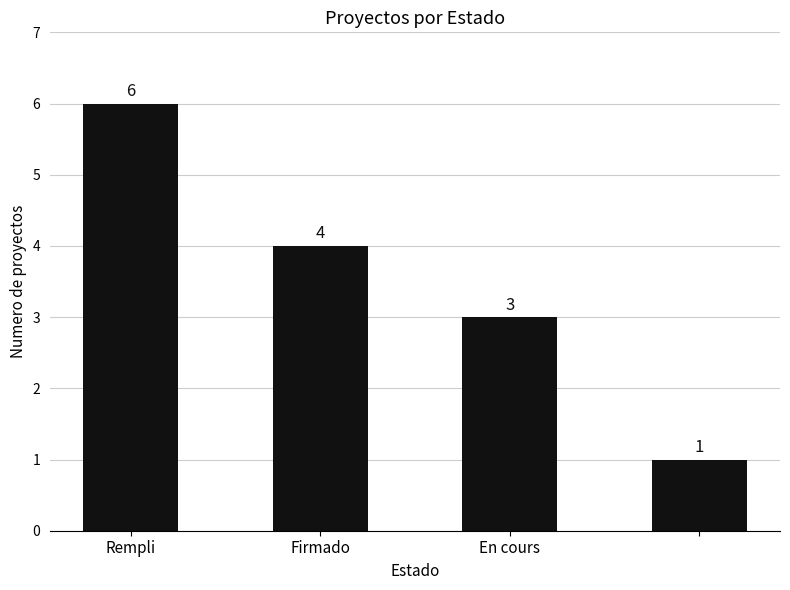

Count the values in the range 3 to 6.

3